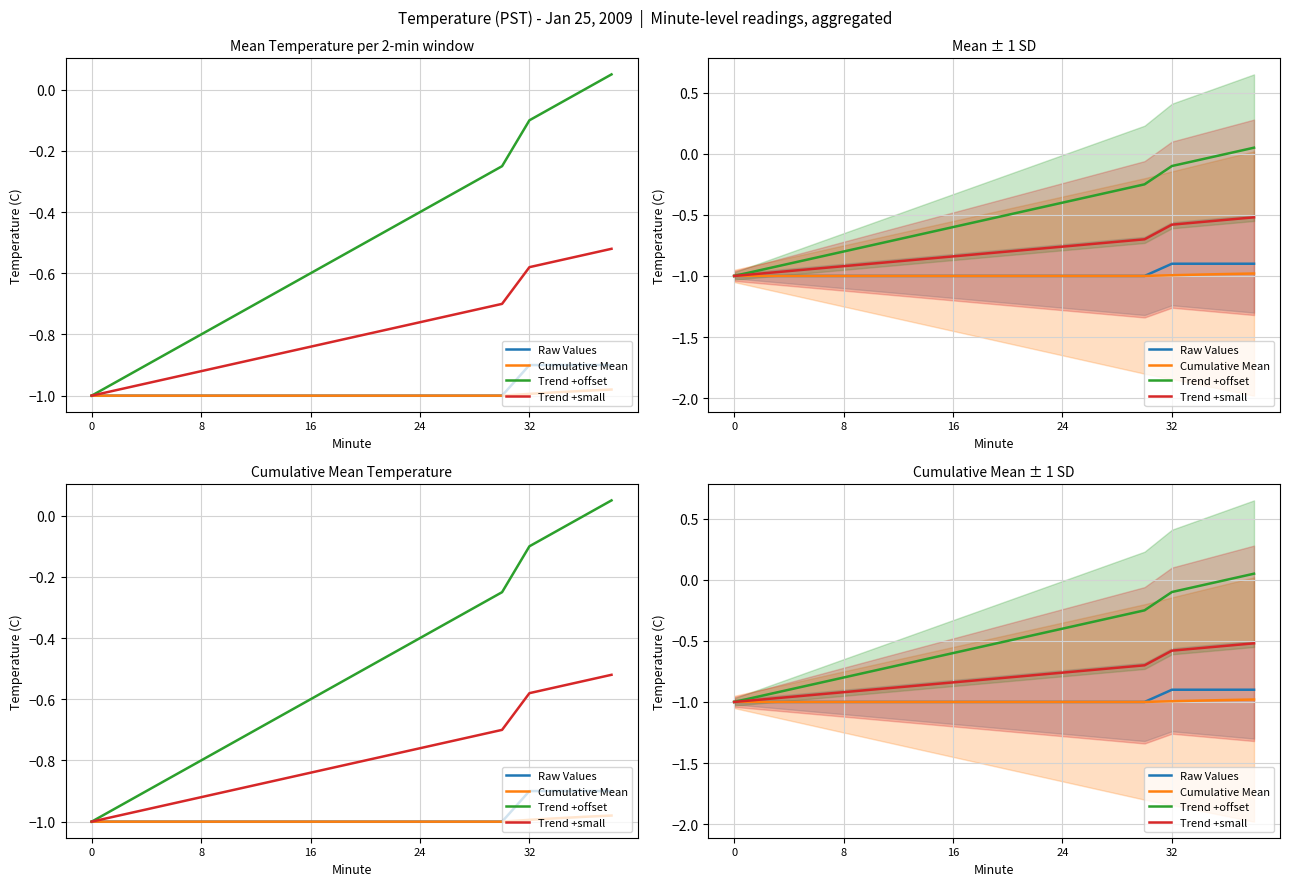

Does the chart display data point markers on the line(s)?

No